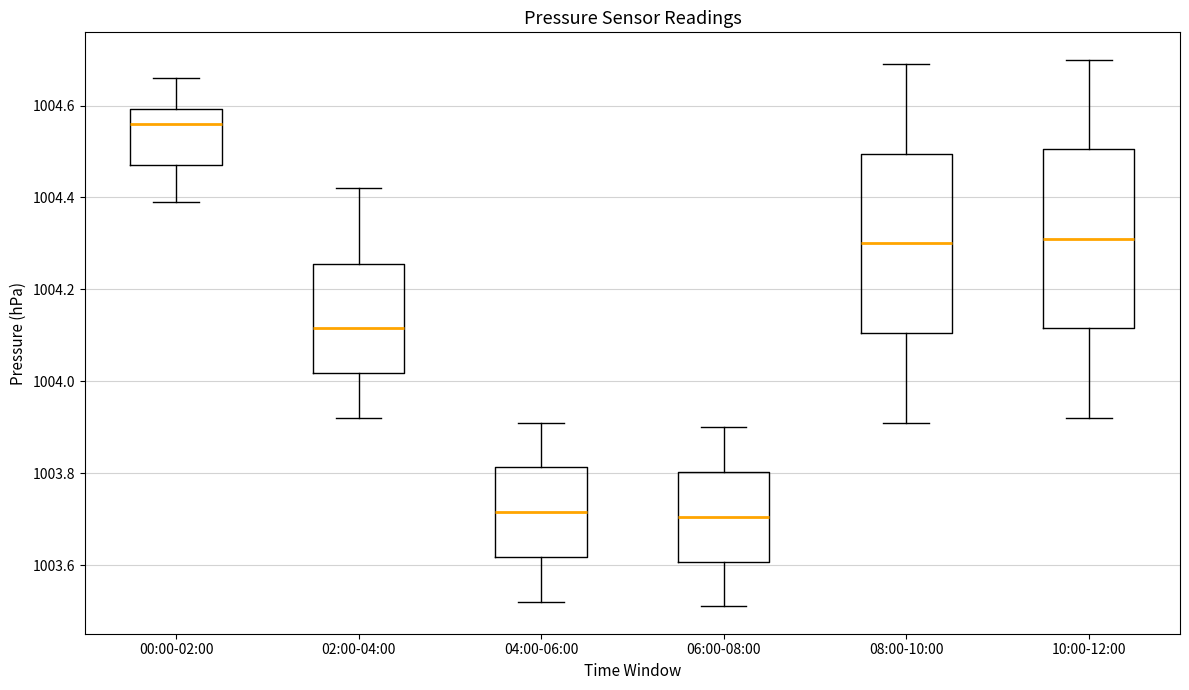

Reading left to right, read every box against the y-axis: the position of its median line, the range the box covers, and the ends of its whiskers. The values are not printed on the chart, so give them approximately, as read against the axis.

00:00-02:00: median 1004.56, box 1004.48 to 1004.60, whiskers 1004.40 to 1004.66
02:00-04:00: median 1004.12, box 1004.02 to 1004.26, whiskers 1003.92 to 1004.42
04:00-06:00: median 1003.72, box 1003.62 to 1003.82, whiskers 1003.52 to 1003.92
06:00-08:00: median 1003.70, box 1003.60 to 1003.80, whiskers 1003.52 to 1003.90
08:00-10:00: median 1004.30, box 1004.10 to 1004.50, whiskers 1003.92 to 1004.70
10:00-12:00: median 1004.32, box 1004.12 to 1004.50, whiskers 1003.92 to 1004.70